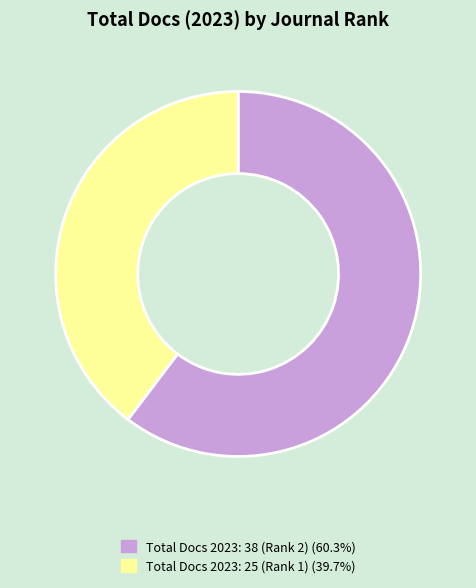

Approximately how many times larger is the value at Total Docs 2023: 25 (Rank 1) (39.7%) compared to Total Docs 2023: 38 (Rank 2) (60.3%)?

0.7